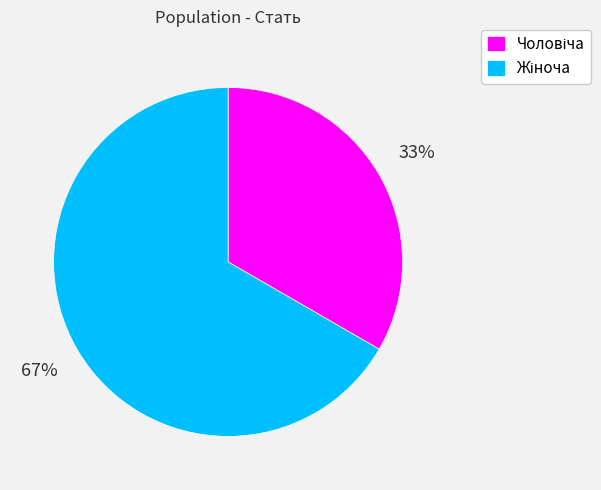

Does any single category account for the majority?

Yes